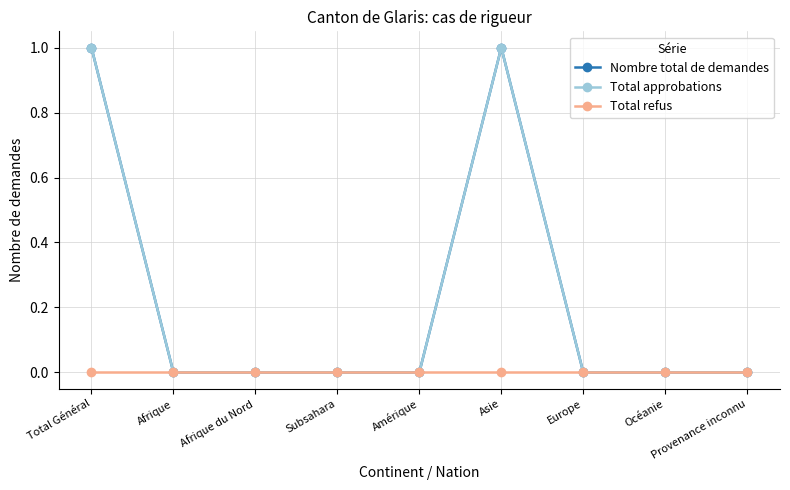

Does the chart have visible grid lines?

Yes